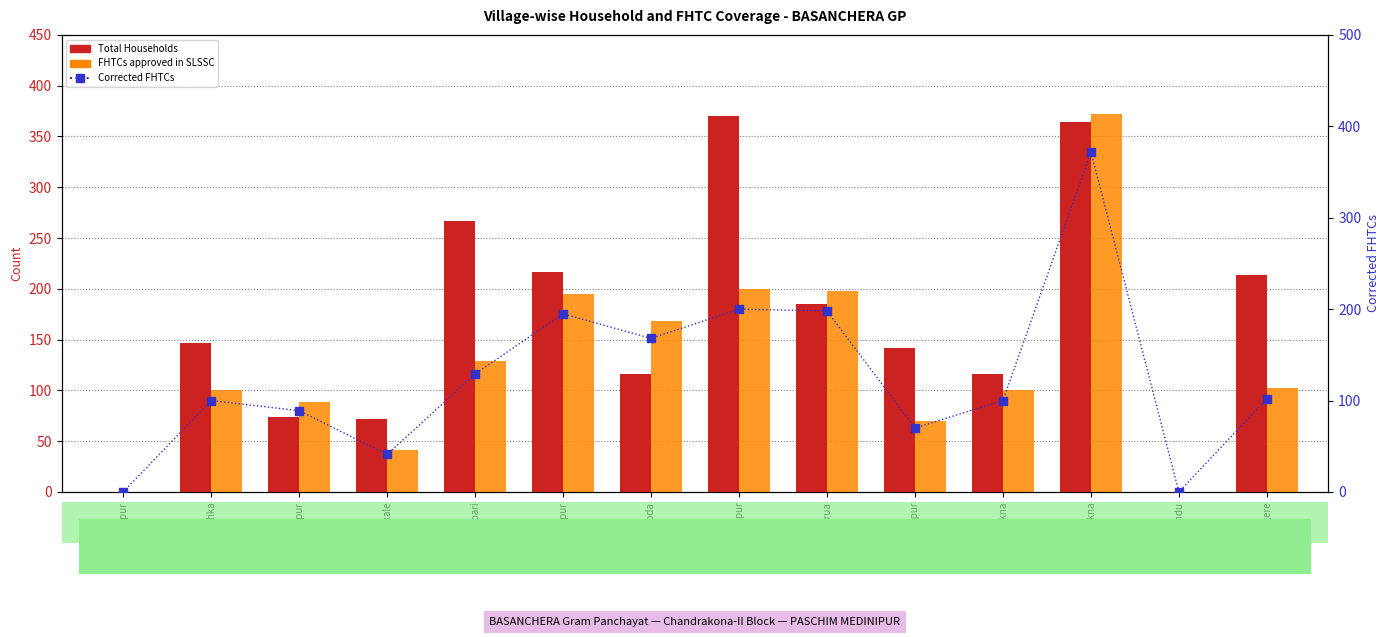

Which series contains the highest Y value?

FHTCs approved in SLSSC